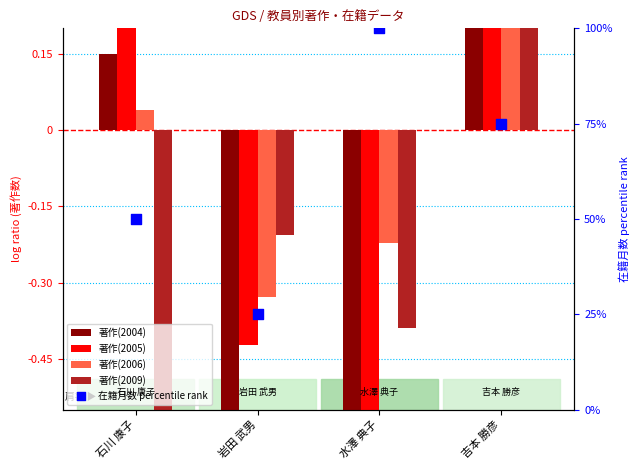

Which series has the largest total across all categories?

在籍月数 percentile rank